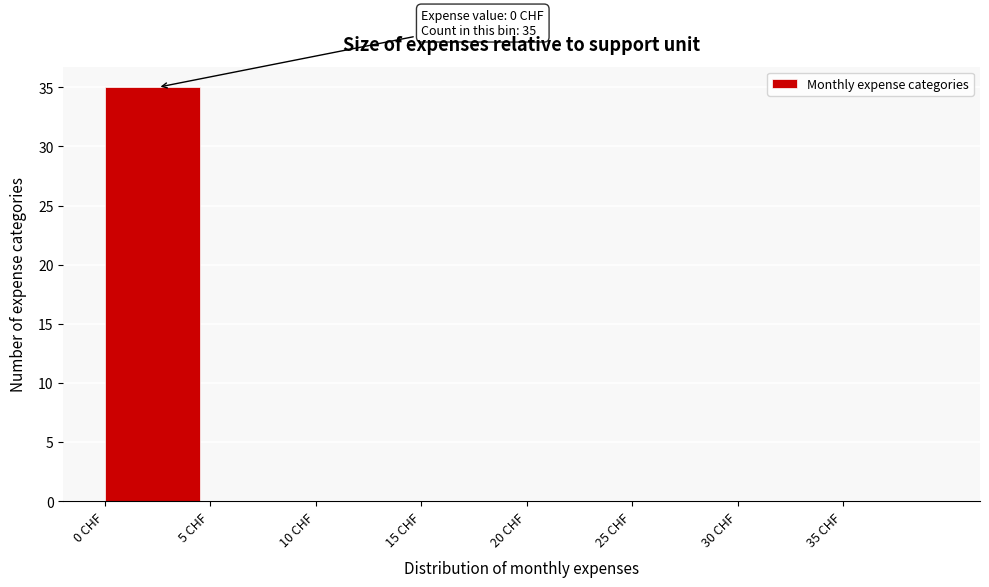

Which range on the x-axis has the tallest bar?

0 to 5